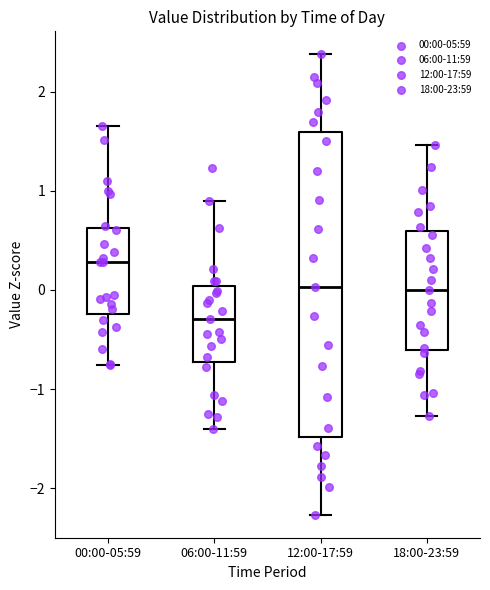

Which box has the highest median line?

00:00-05:59